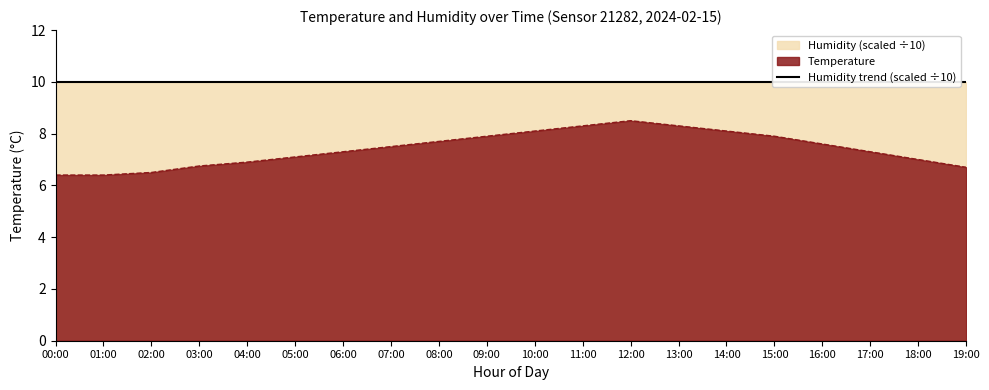

What is the average value?

7.4